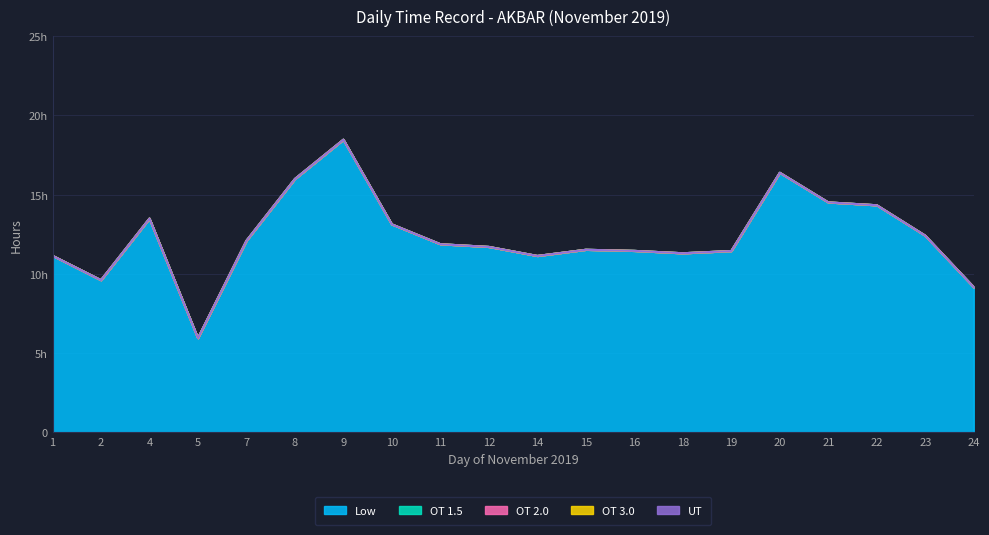

True or false: Low and UT intersect in this chart.

False